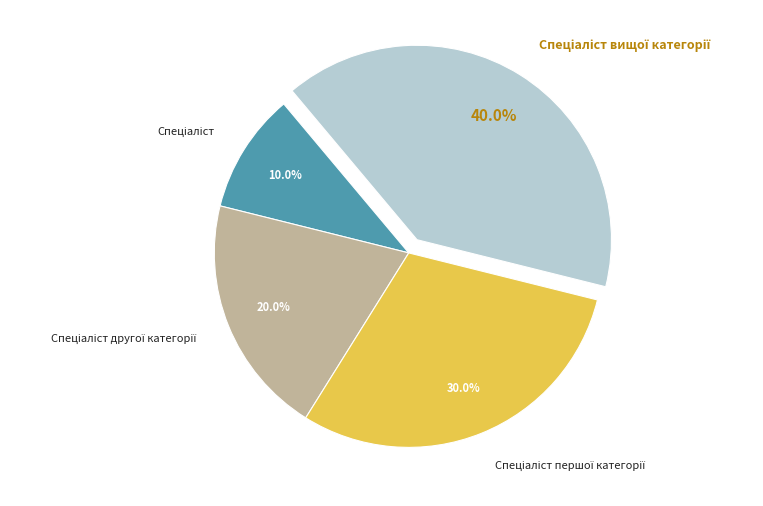

Is there a majority slice in this chart?

No